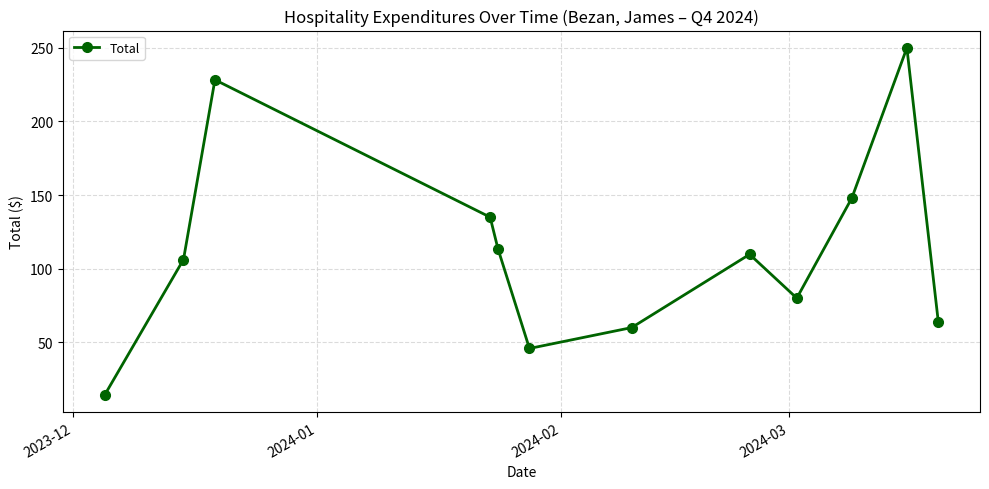

True or false: the data has more than 0 interior local peaks.

True